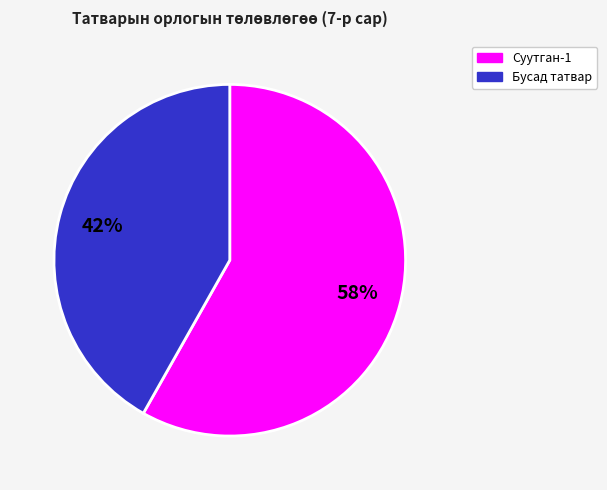

Is there any slice that represents more than half of the pie?

Yes